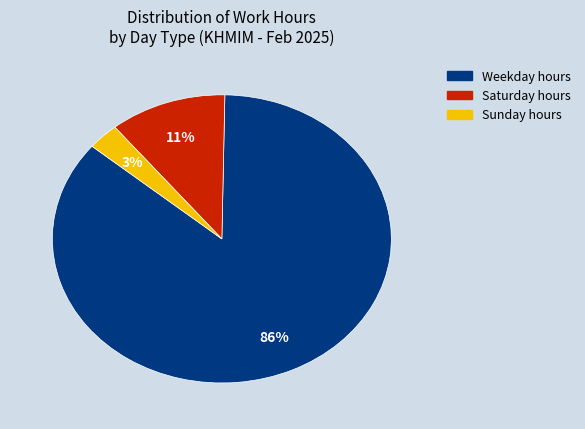

How many slices are in this pie chart?

3